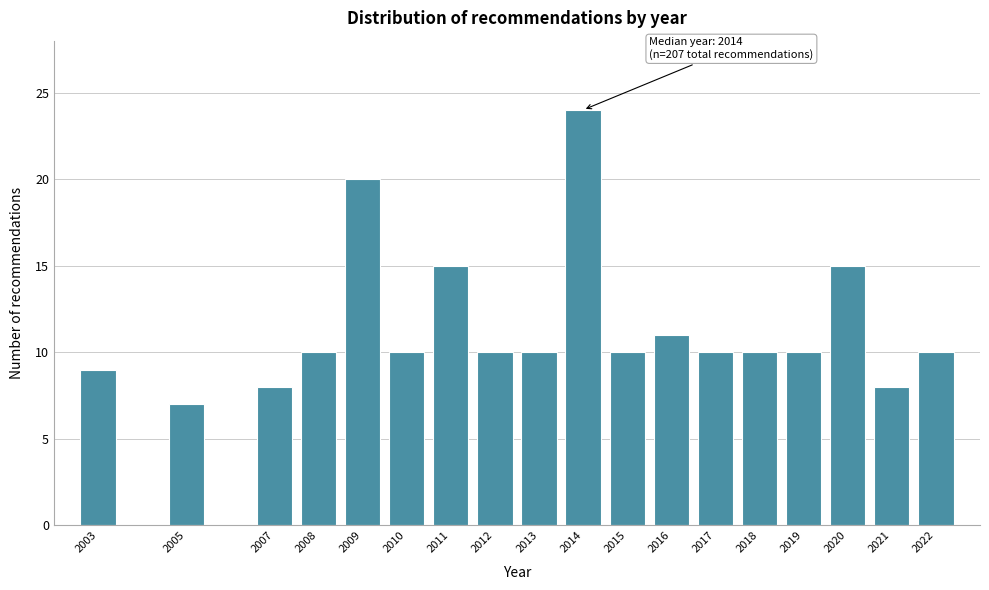

Reading left to right, list all the values displayed in this chart.

2003=9	2005=7	2007=8	2008=10	2009=20	2010=10	2011=15	2012=10	2013=10	2014=24	2015=10	2016=11	2017=10	2018=10	2019=10	2020=15	2021=8	2022=10